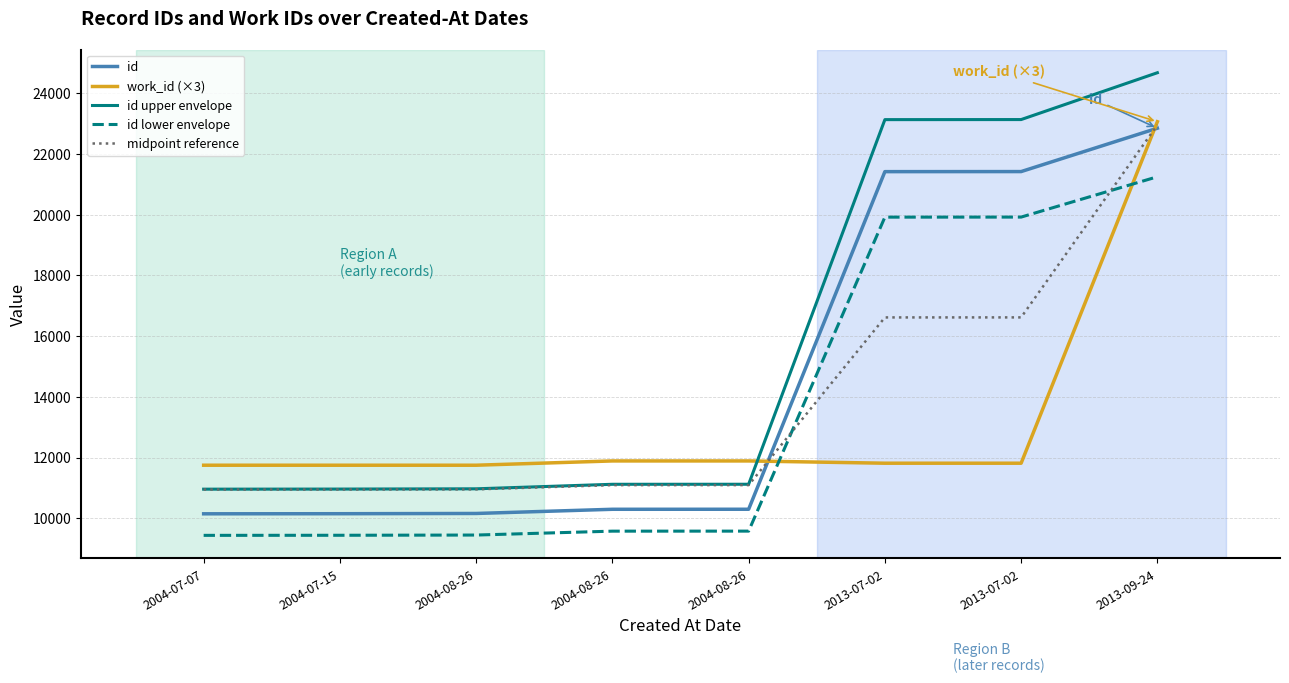

Which series has the largest range (max minus min)?

id upper envelope